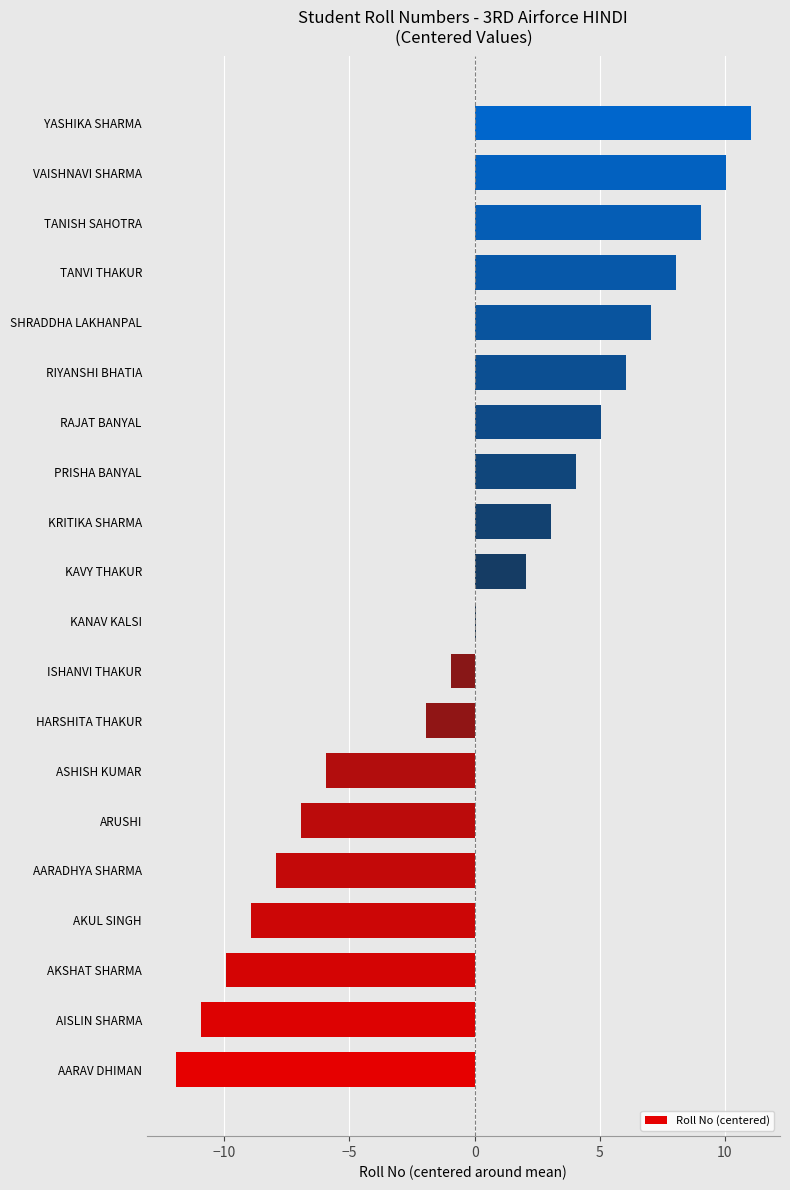

Which category has the highest value across all series?

YASHIKA SHARMA